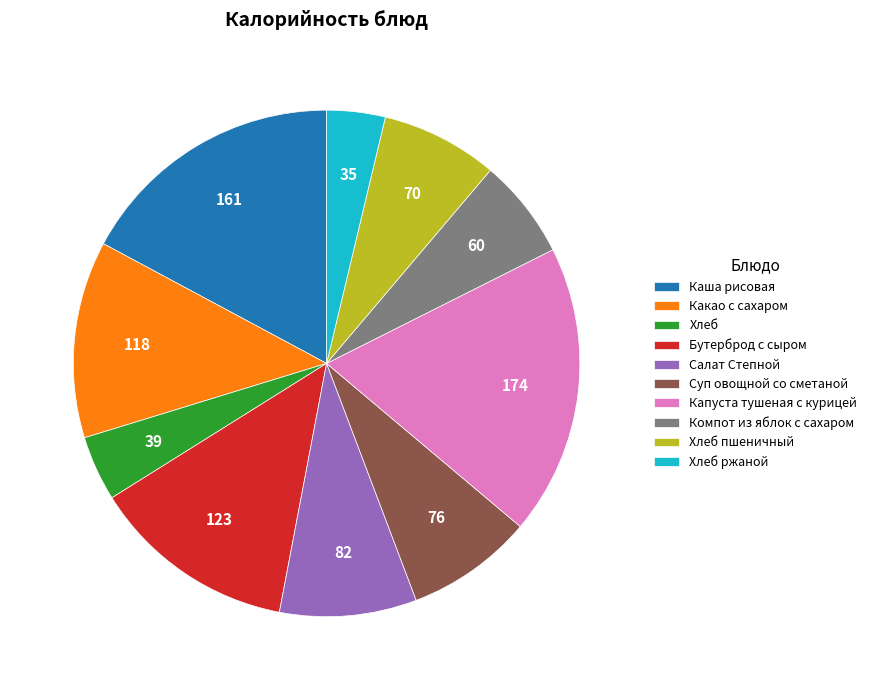

The Какао с сахаром slice represents 6% of the pie. True or false?

False